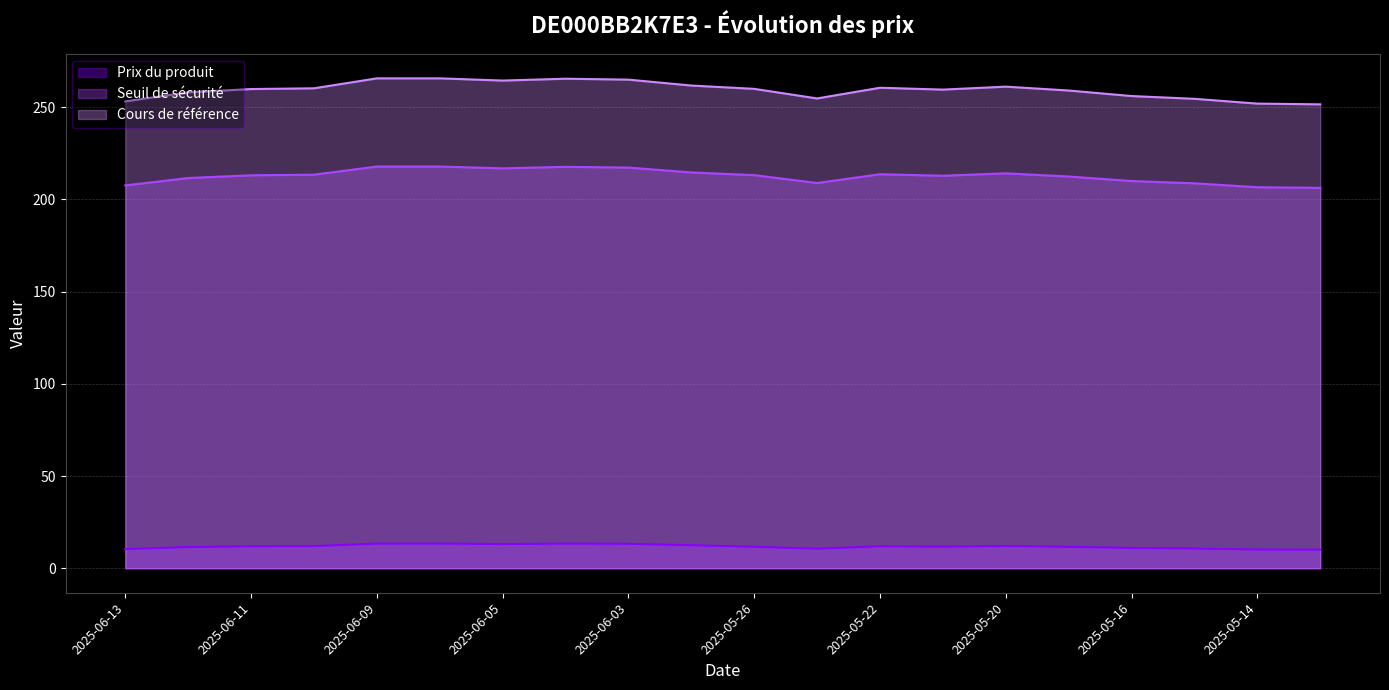

What is the average value of the Prix du produit series?

11.8